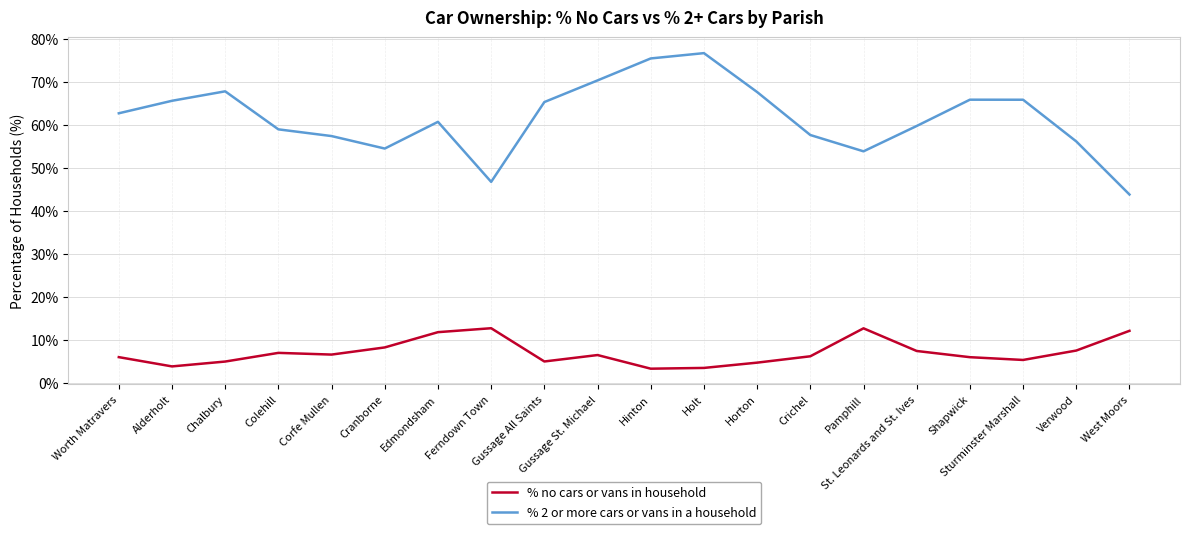

Which series has the widest spread of values?

% 2 or more cars or vans in a household